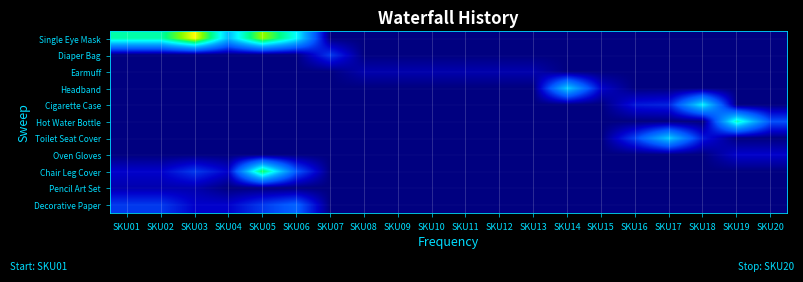

What is the maximum value shown in the chart?

50